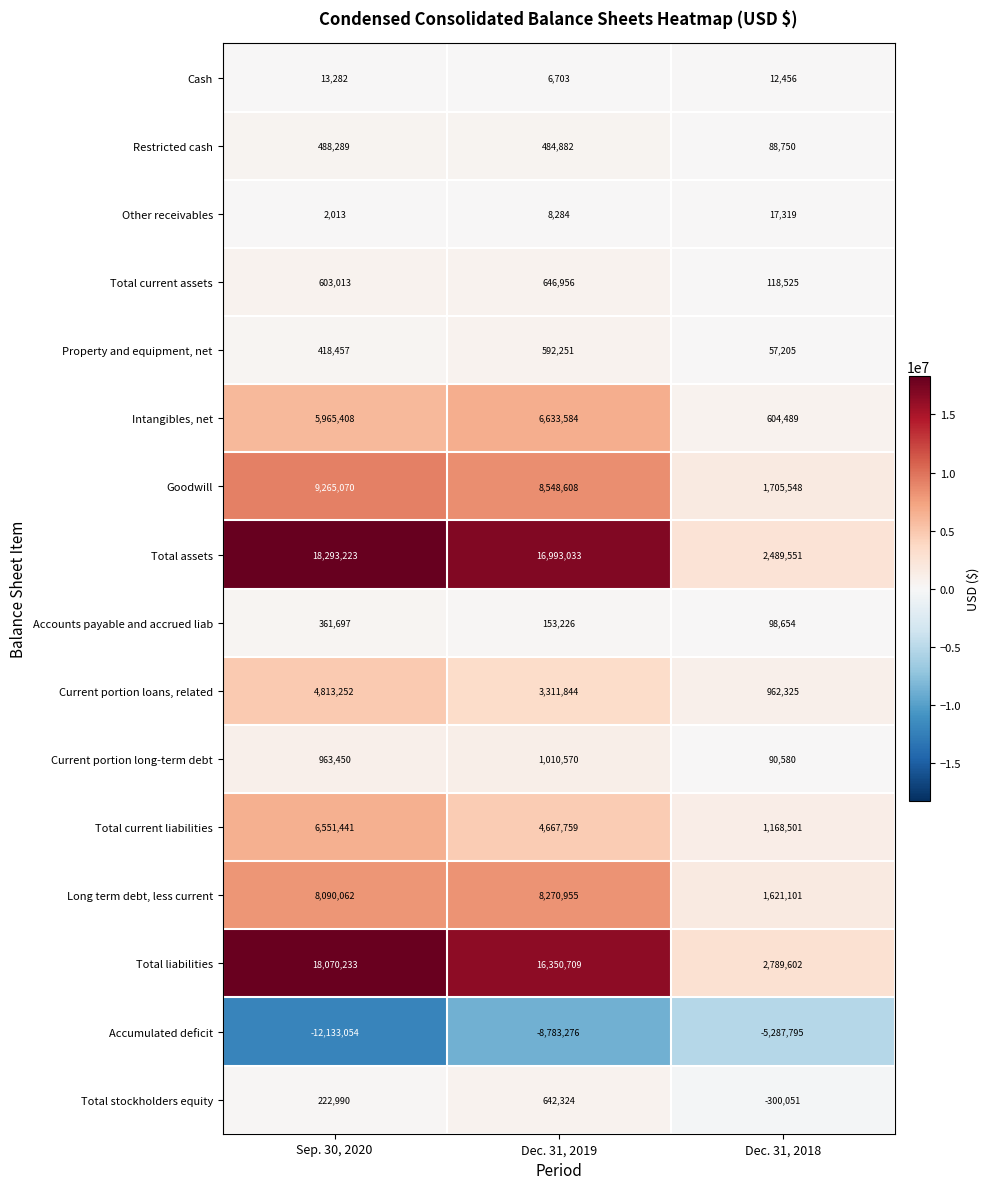

What is the difference between the highest and lowest values at Dec. 31, 2019?

25776309